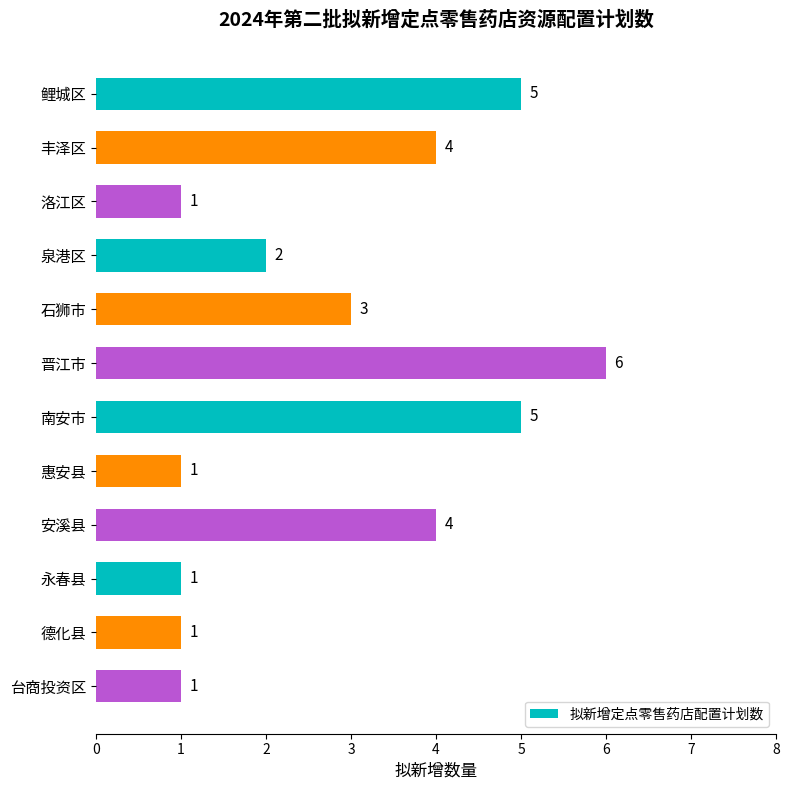

Approximately how many times larger is the value at 南安市 compared to 永春县?

5.0